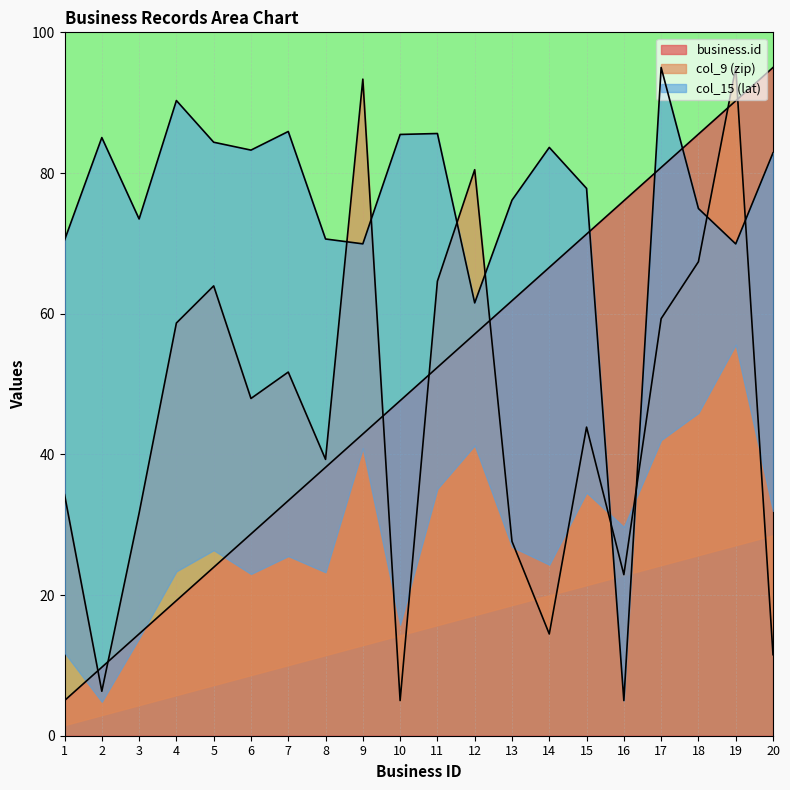

Which category has the lowest value in the col_15 (lat) series?

16